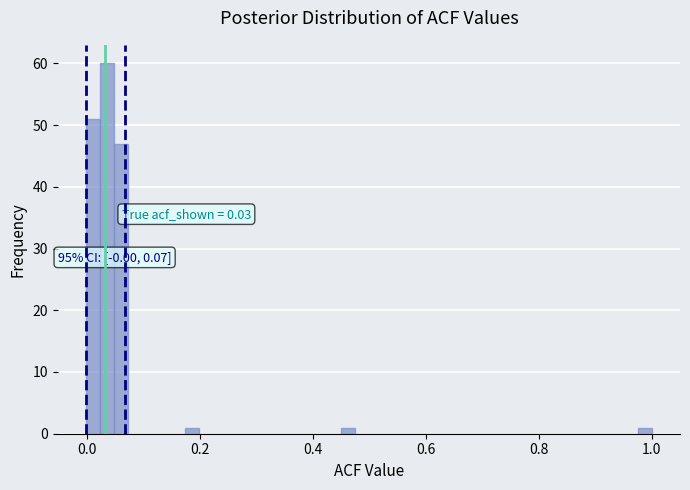

Around what value on the x-axis is the tallest bar? Give the approximate position of its centre, as read against the axis.

0.04